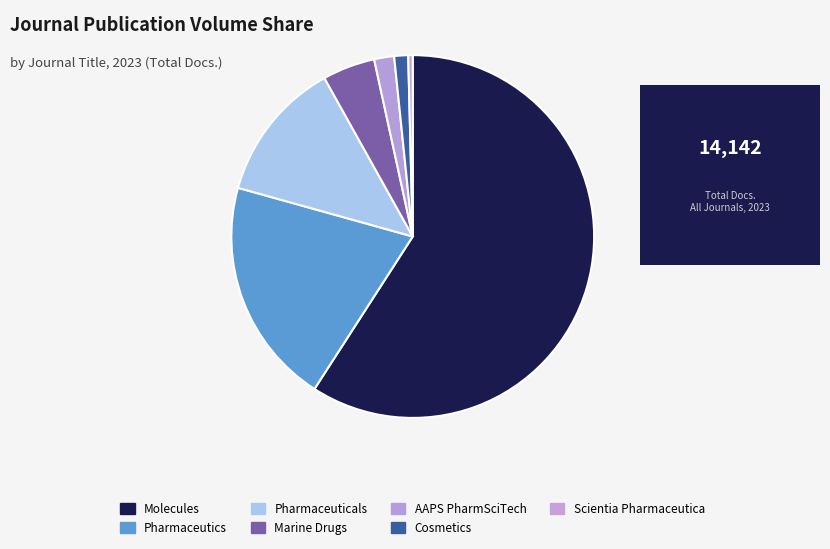

Is Molecules the majority of the pie?

Yes